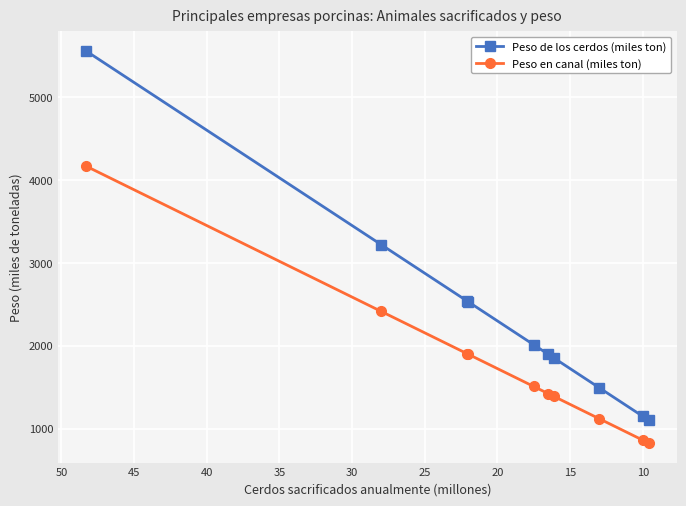

Reading left to right, list all the values displayed in this chart.

Peso de los cerdos (miles ton): 5554.5	3220.0	2541.5	2530.0	2012.5	1897.5	1851.5	1495.0	1150.0	1104.0
Peso en canal (miles ton): 4165.9	2415.0	1906.1	1897.5	1509.4	1423.1	1388.6	1121.2	862.5	828.0